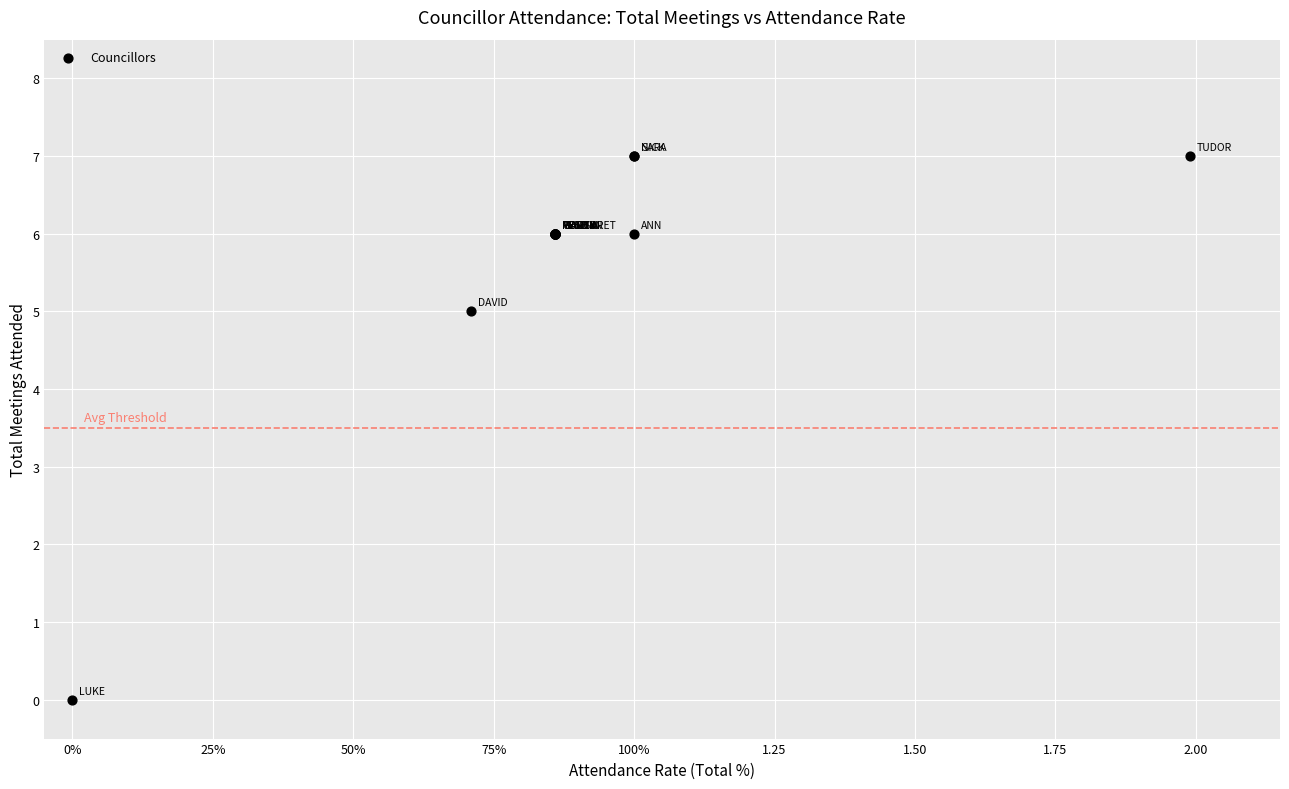

What Y value in the scatter plot is closest to 3?

5